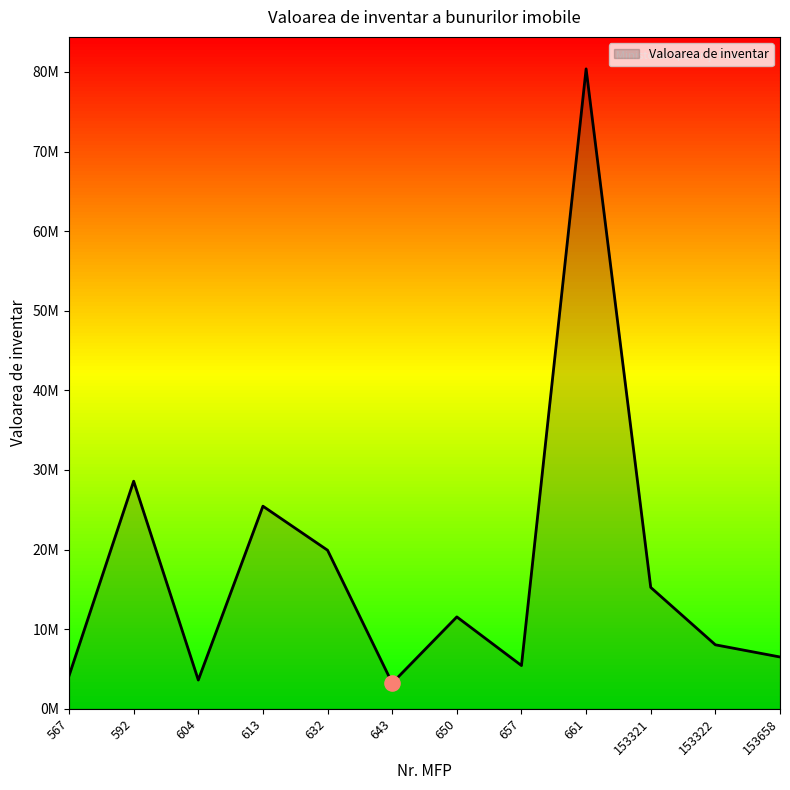

What is the ratio of the value at 153321 to the value at 153322?

1.9